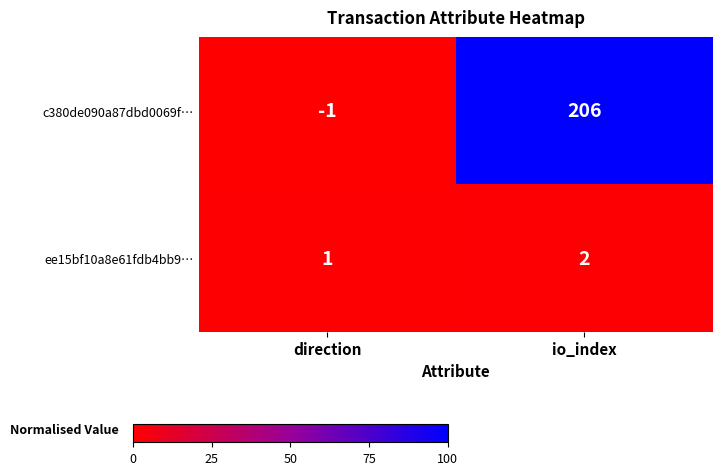

Rank the series by their maximum value, from highest to lowest.

c380de090a87dbd0069f…, ee15bf10a8e61fdb4bb9…